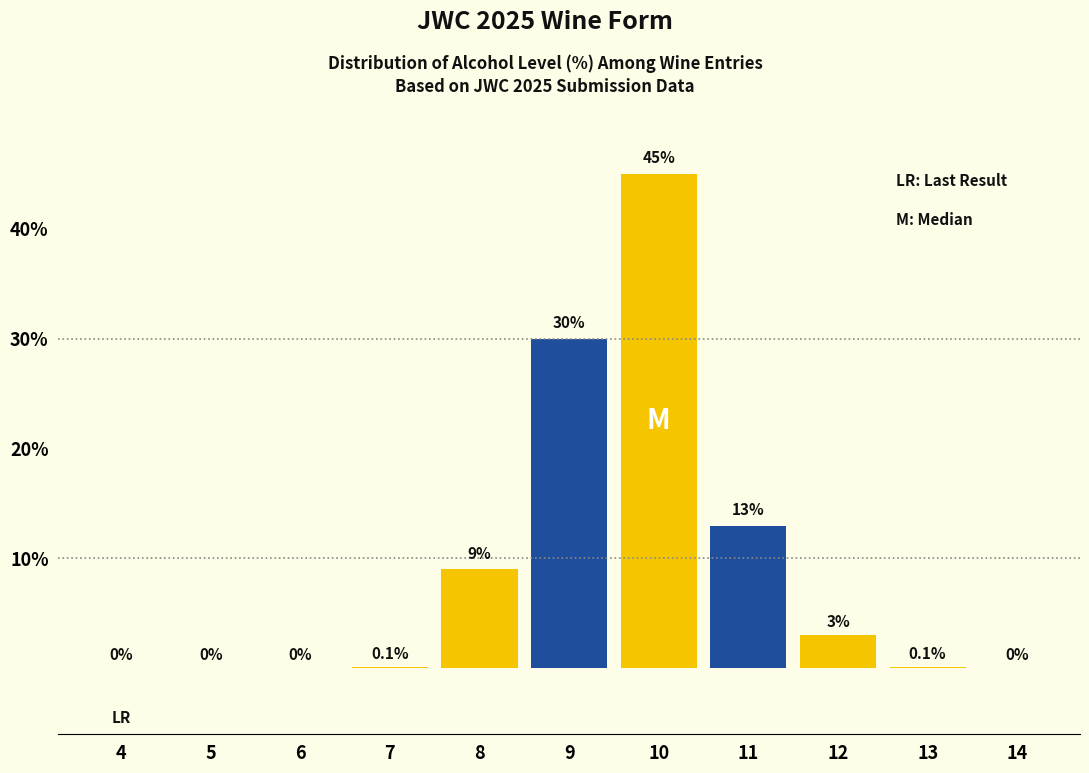

Reading left to right, what are all the values shown in this chart?

4=0.0	5=0.0	6=0.0	7=0.1	8=9.0	9=30.0	10=45.0	11=13.0	12=3.0	13=0.1	14=0.0